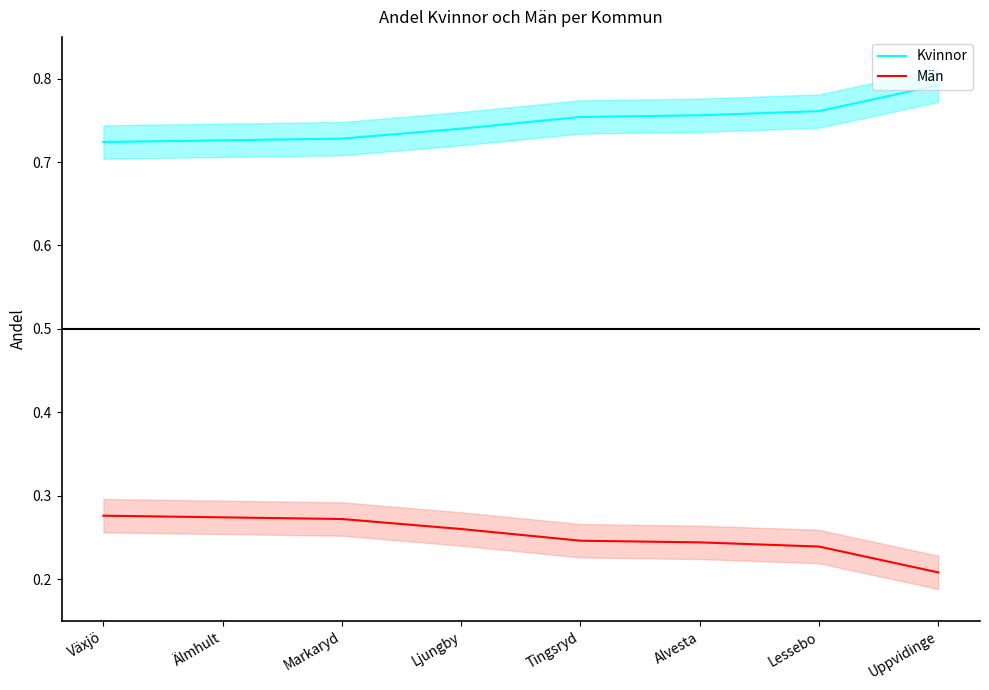

Does the chart have visible grid lines?

No